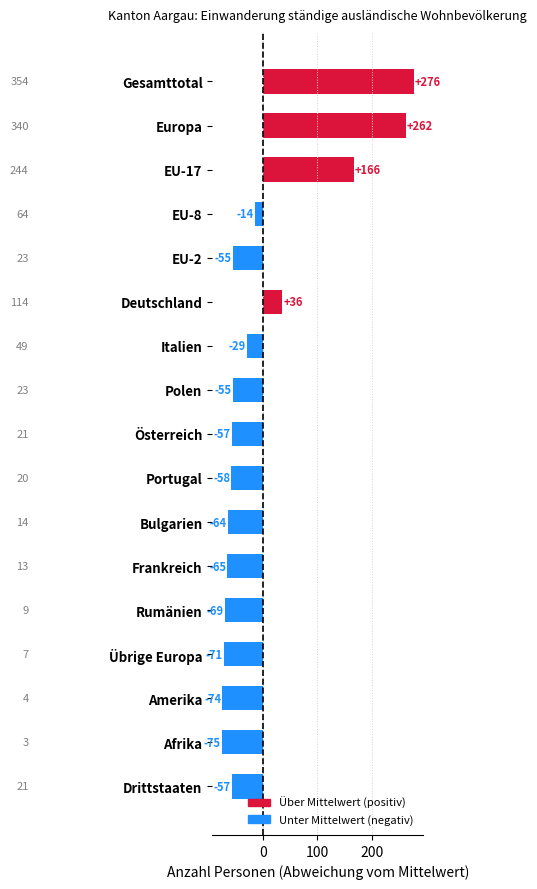

Does the chart contain any negative values?

Yes